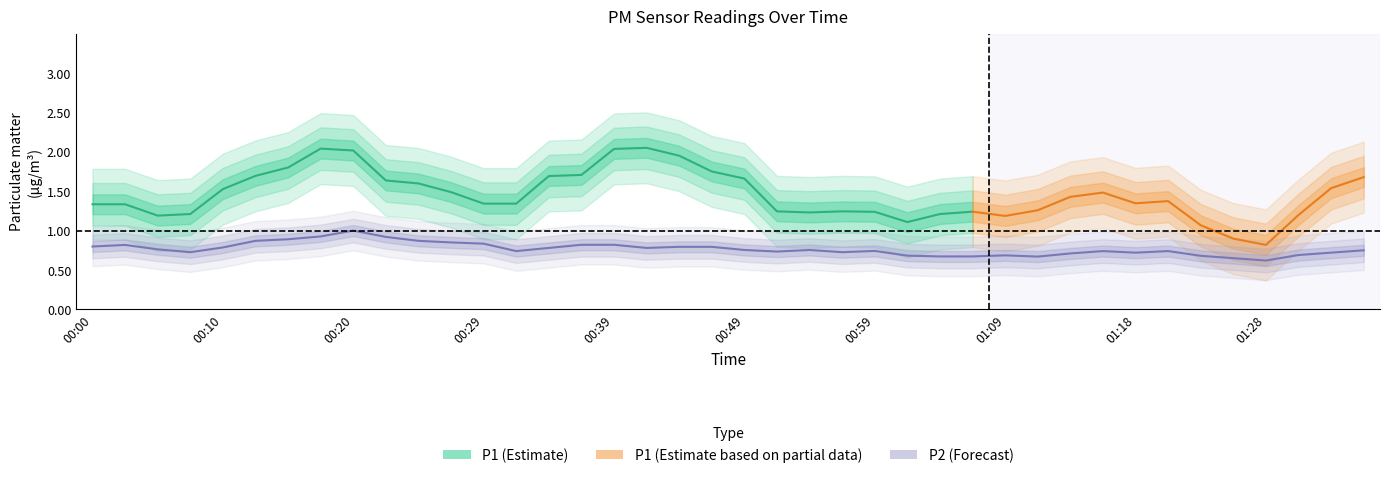

True or false: P1 and P2 intersect in this chart.

False